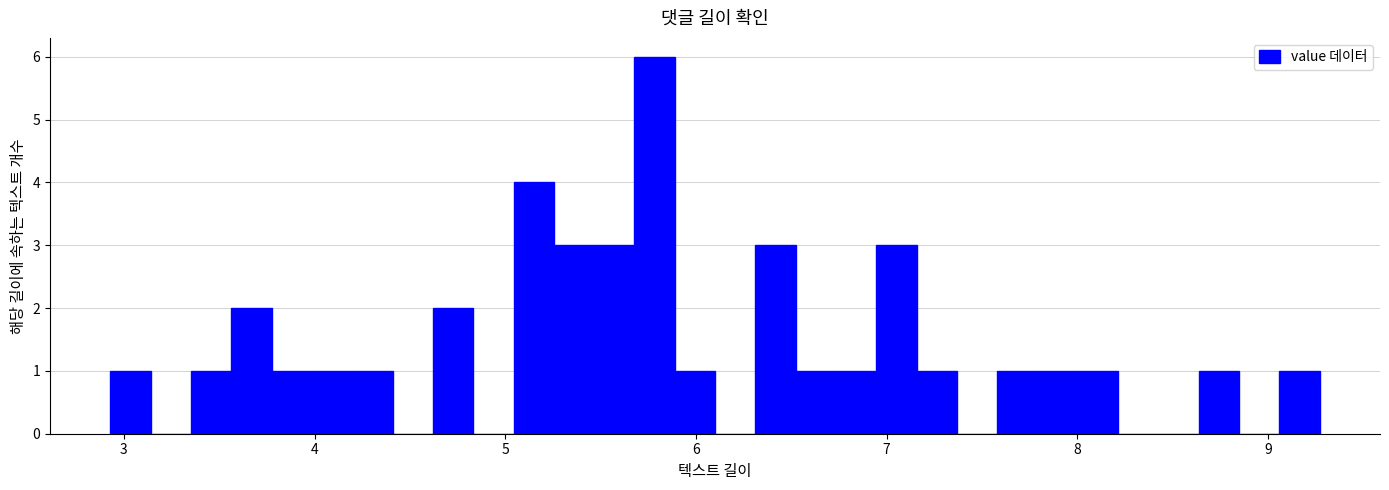

Read against the x-axis, roughly where is the centre of the tallest bar?

5.8